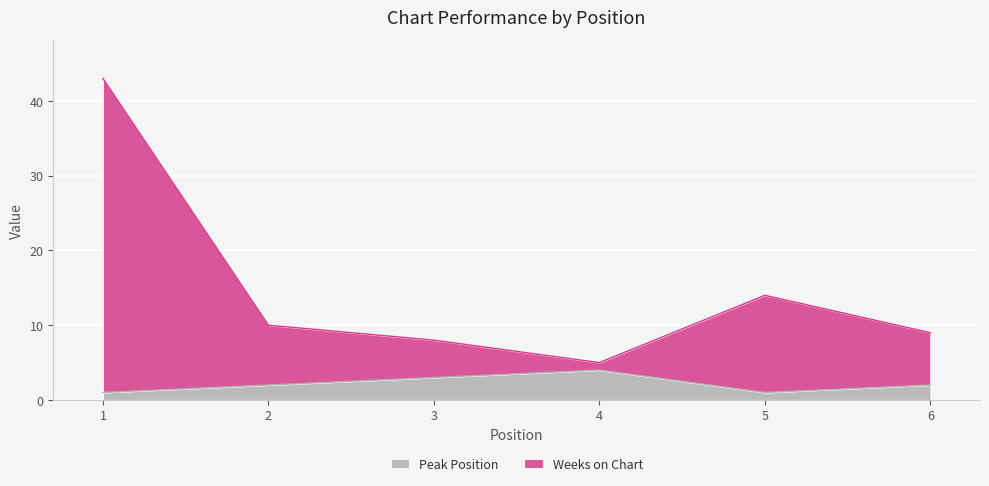

Reading left to right, extract all data points from this chart.

Weeks on Chart: 1=43	2=10	3=8	4=5	5=14	6=9
Peak Position: 1=1	2=2	3=3	4=4	5=1	6=2